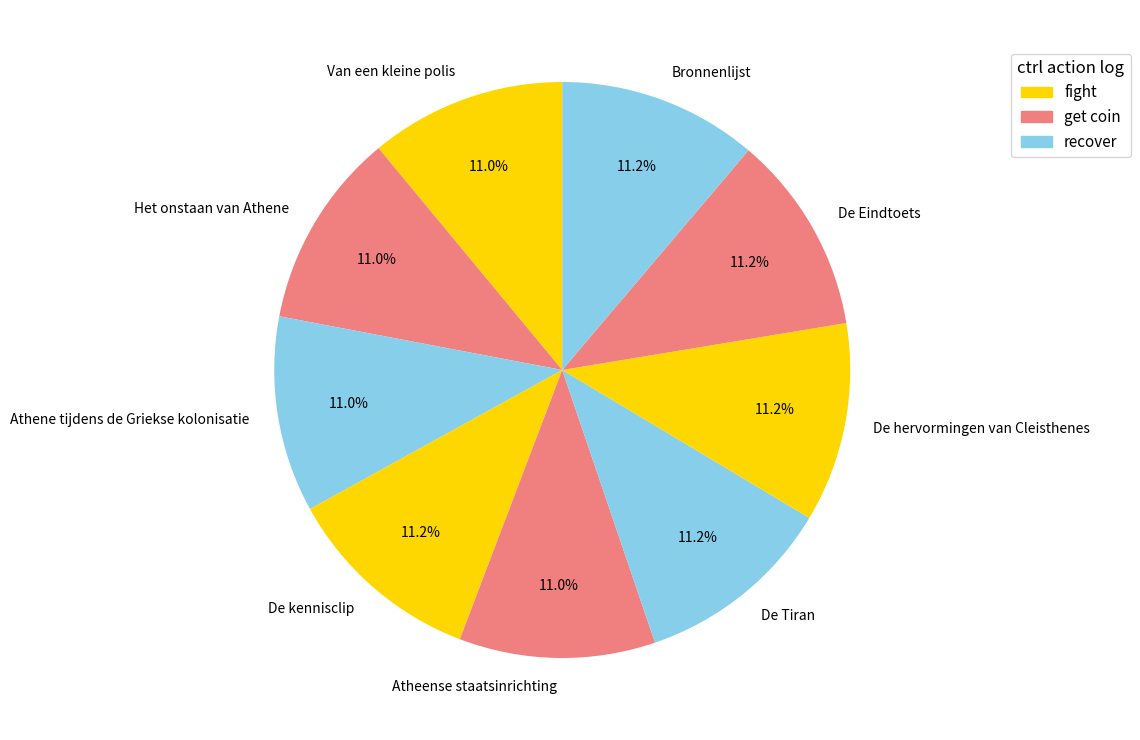

To the nearest percent, what is the combined percentage of Atheense staatsinrichting and Athene tijdens de Griekse kolonisatie?

22%